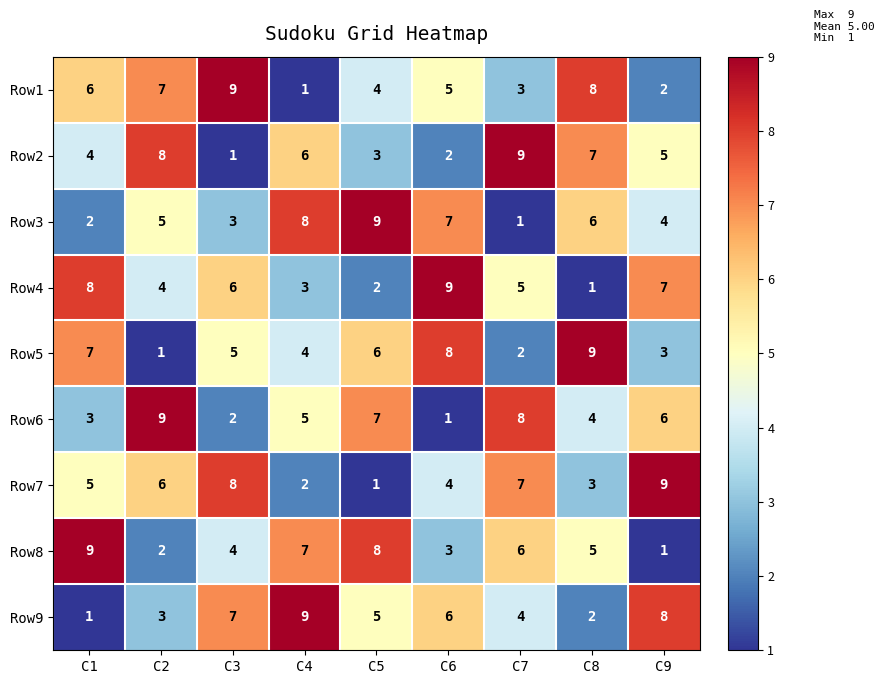

At which label does Row4 reach its peak?

C6